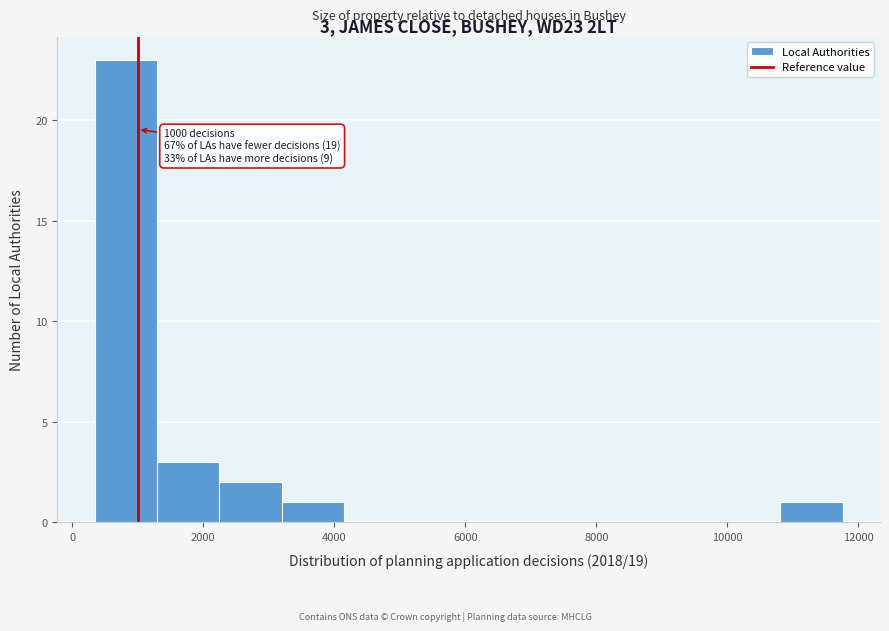

Over which range of the x-axis is the bar tallest?

400 to 1200